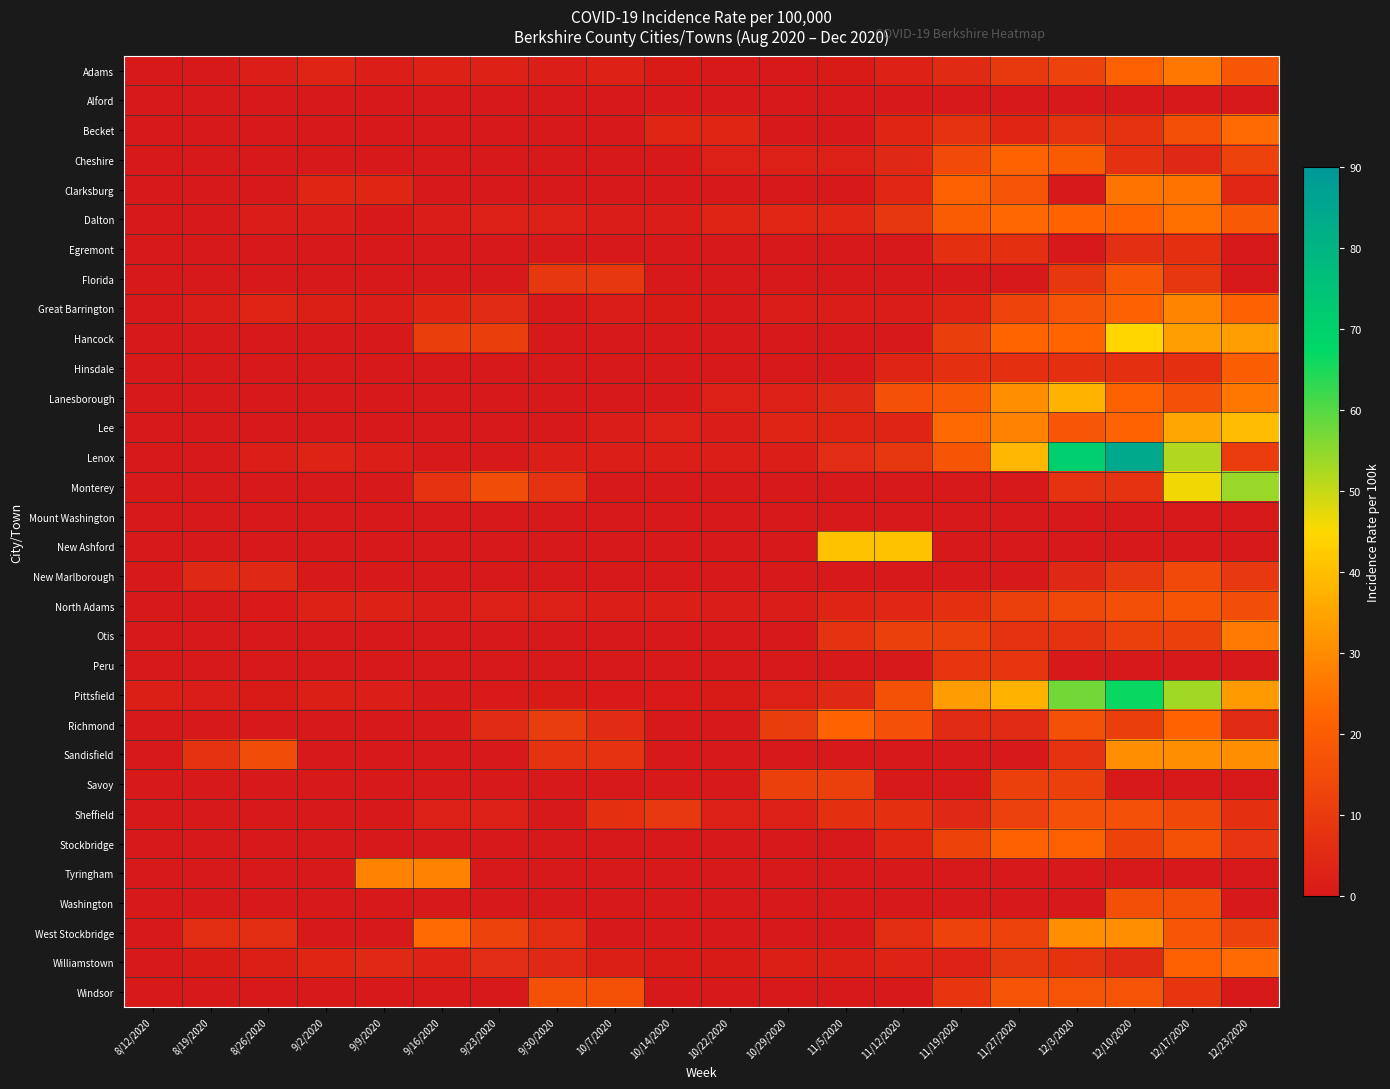

Count the number of categories in the chart.

20